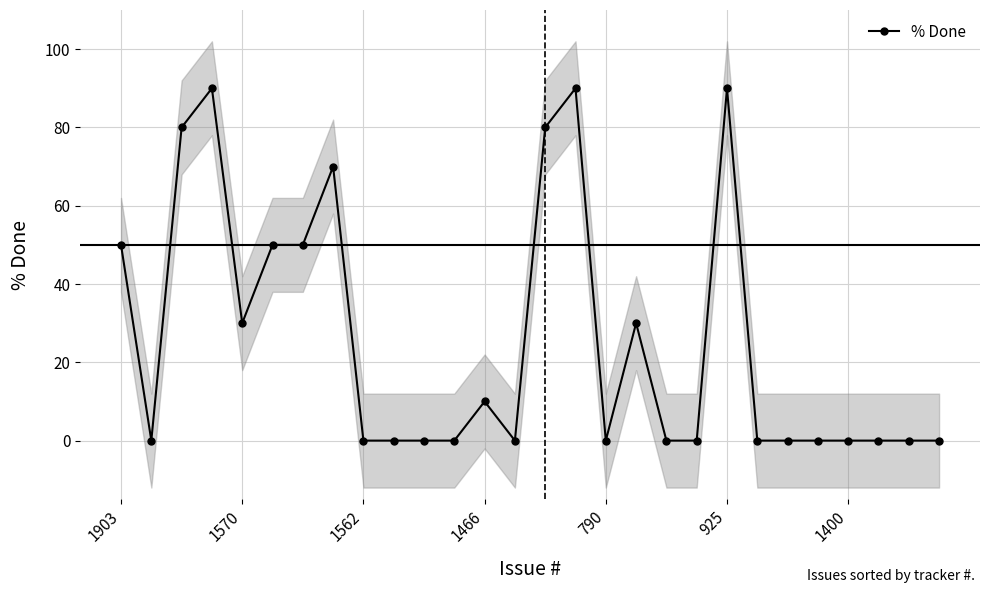

What is the difference between the maximum and minimum values?

90